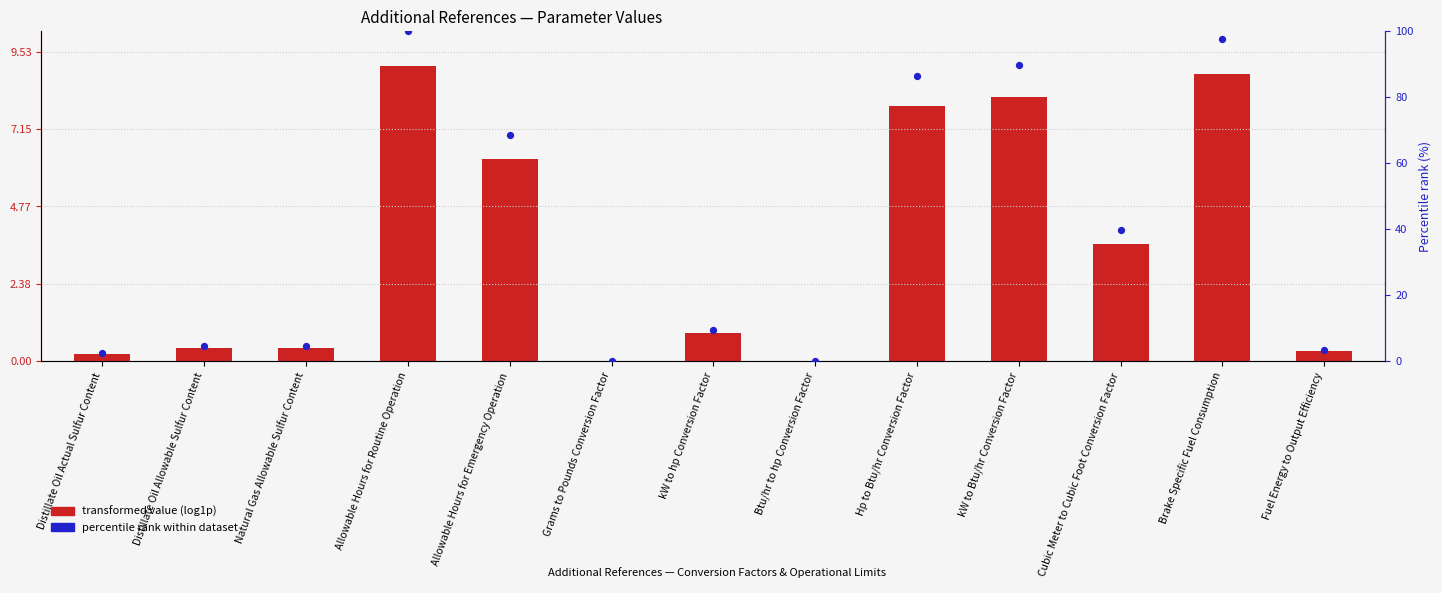

At how many categories does at least one series exceed 53?

5